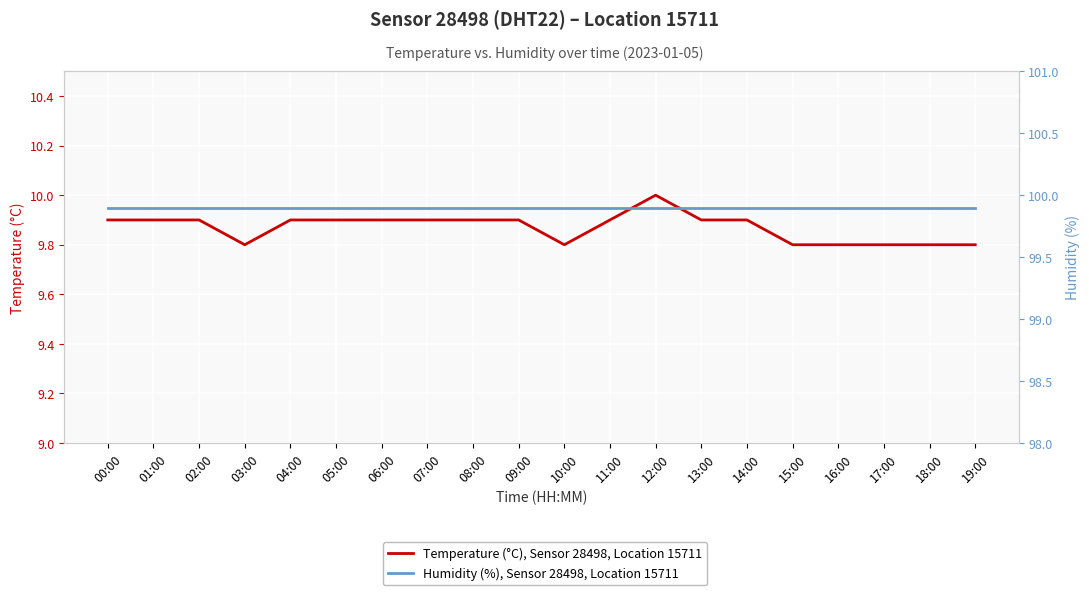

What are all the series names shown in the legend?

Temperature (°C), Sensor 28498, Location 15711, Humidity (%), Sensor 28498, Location 15711